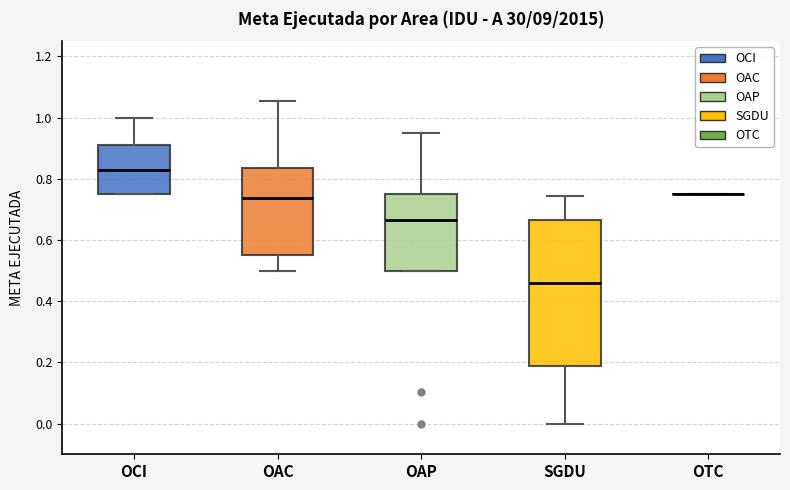

Where does the median line of the box for OCI sit on the y-axis? The values are not printed on the chart, so give them approximately, as read against the axis.

0.82